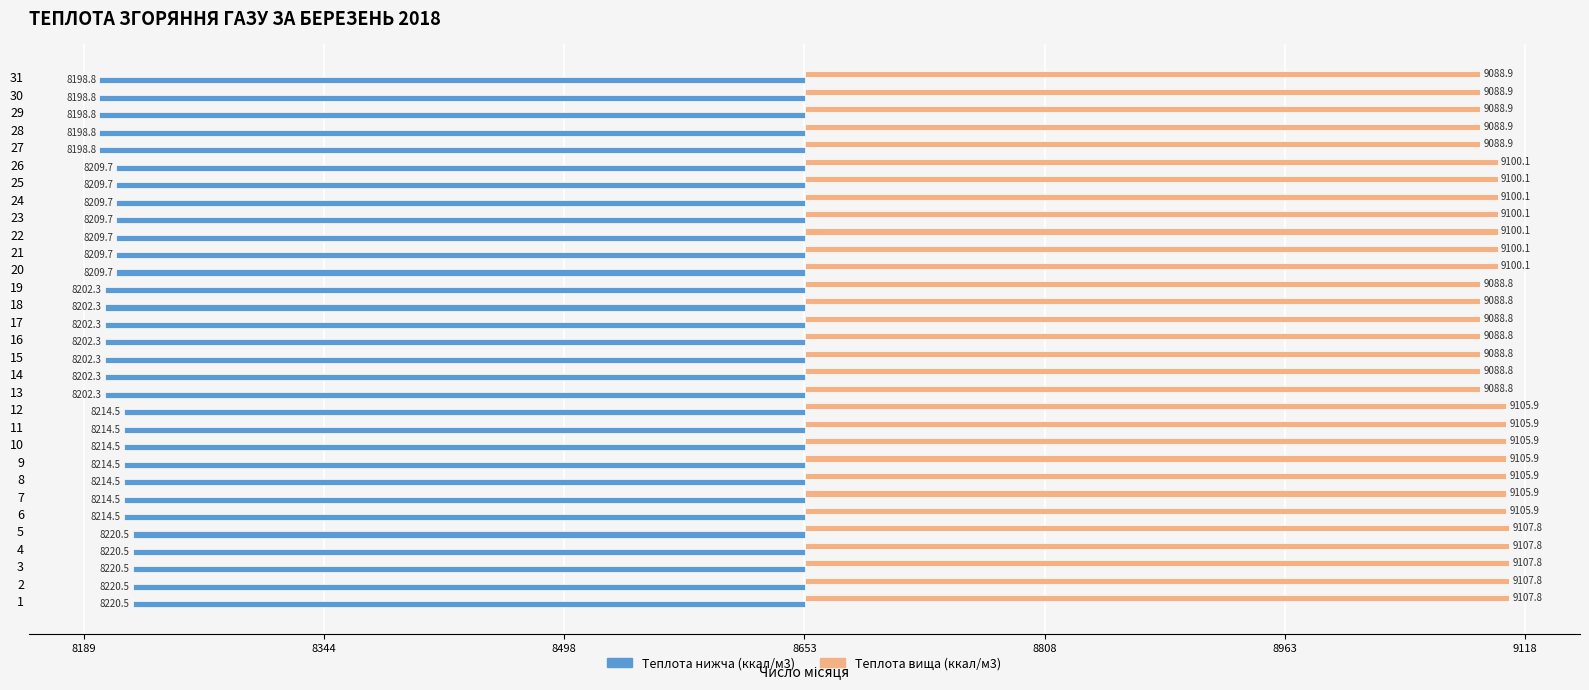

What are all the series names shown in the legend?

Теплота нижча (ккал/м3), Теплота вища (ккал/м3)